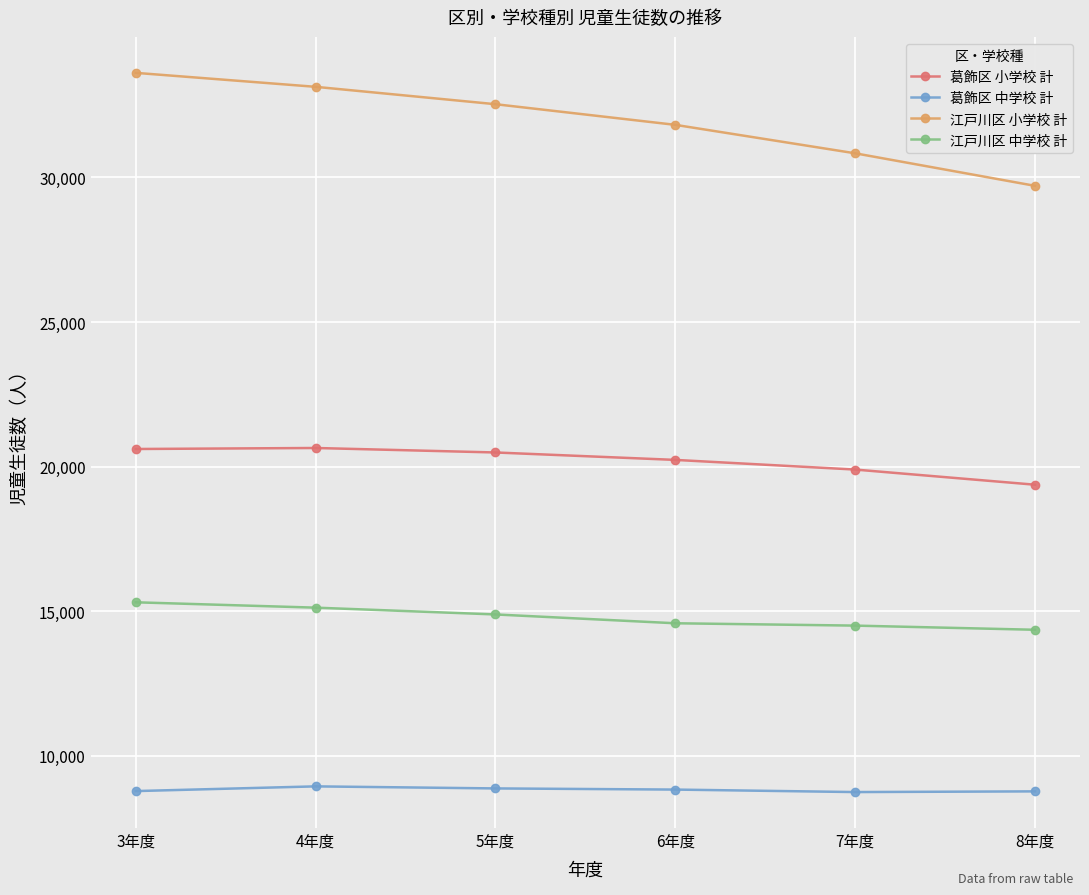

What is the sum of all 葛飾区 中学校 計 values?

52955